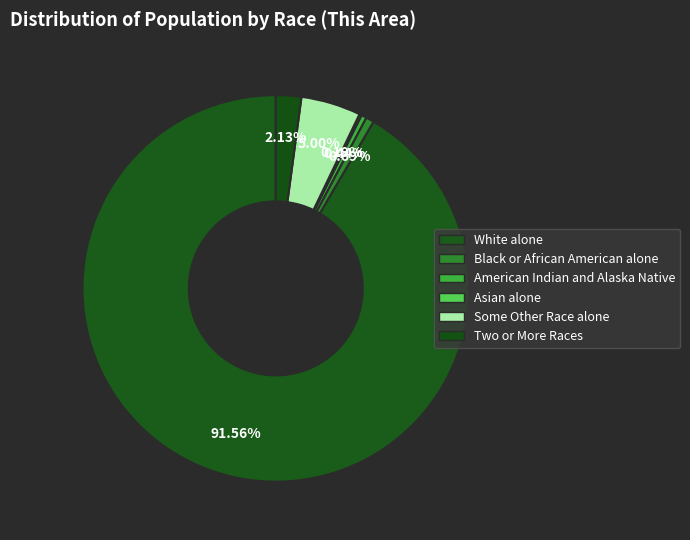

Does any single category account for the majority?

Yes